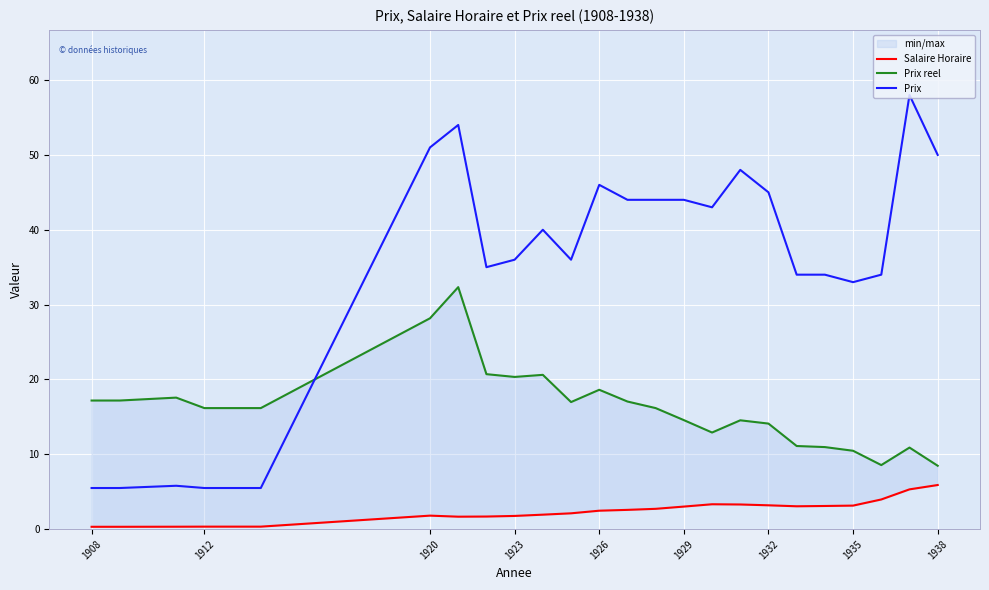

At which label is Prix closest to 31?

1935